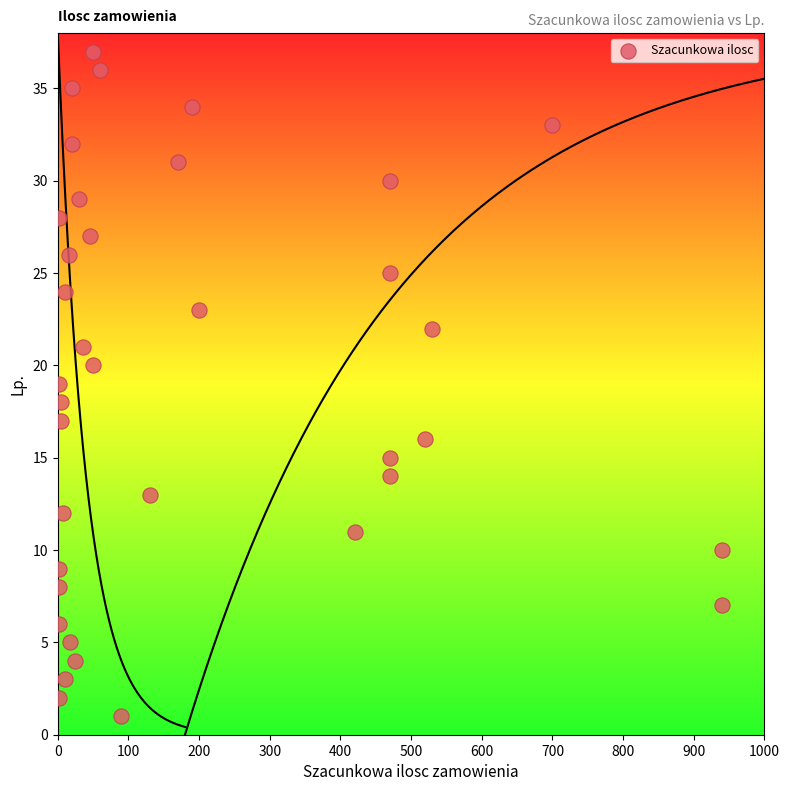

What is the range of X values (max minus min)?

938